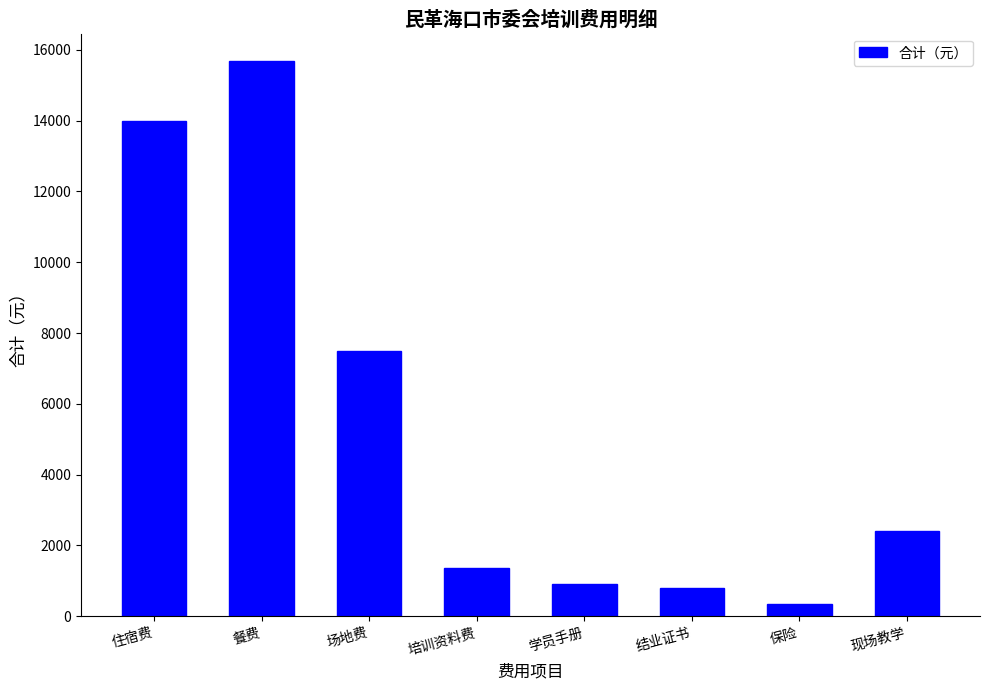

The value at 培训资料费 is 1350.0. True or false?

True